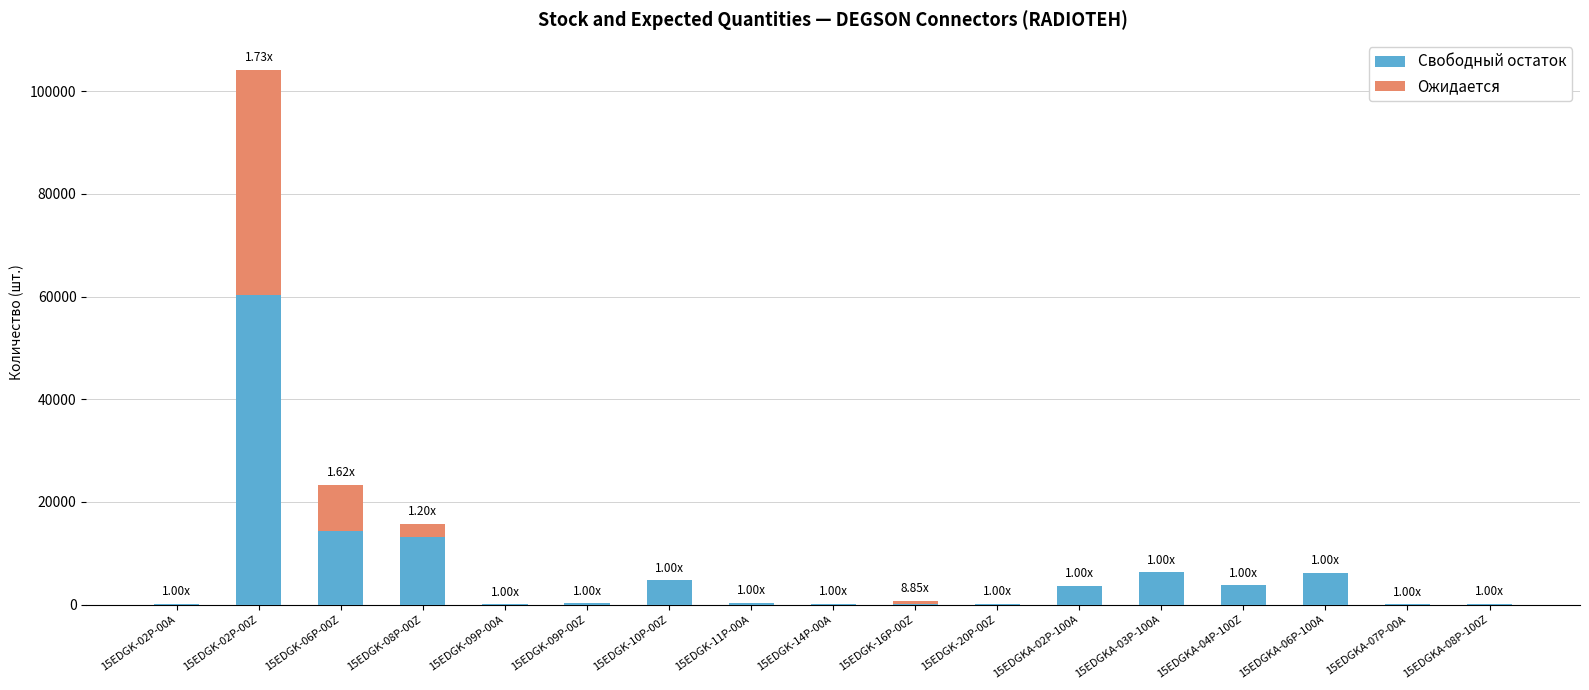

At which category is the sum across all series the highest?

15EDGK-02P-00Z